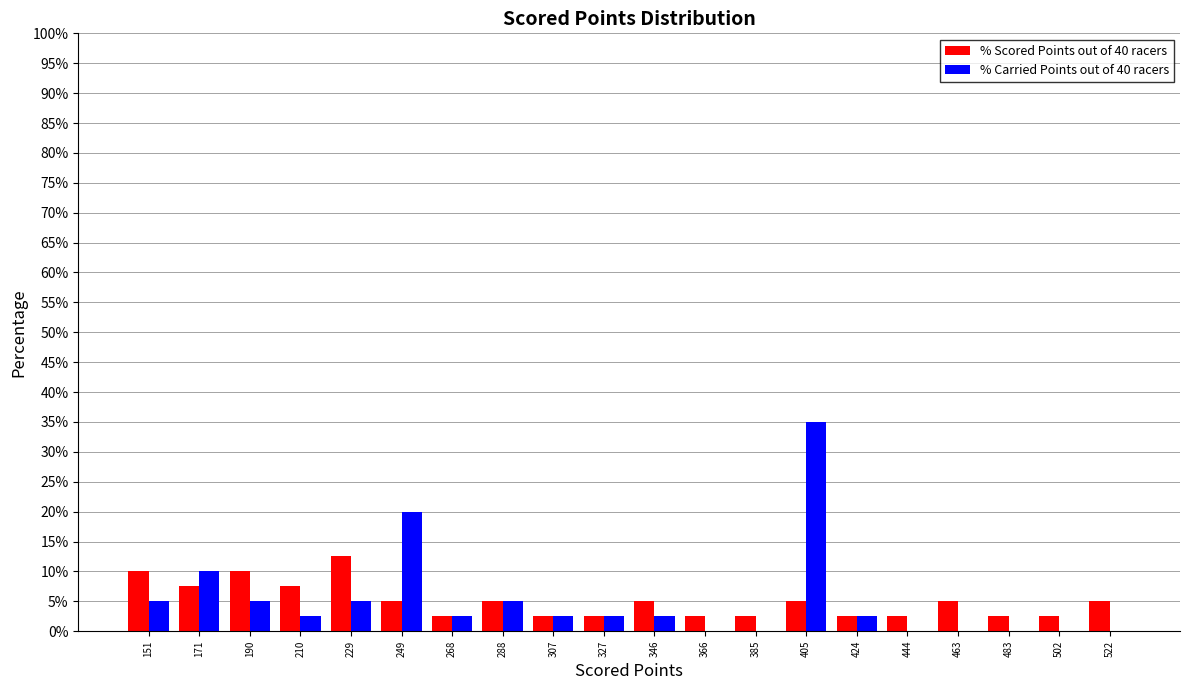

Reading left to right, list every range on the x-axis with the height of the bar of each series over it. Neither the bar edges nor the heights are printed on the chart, so give them approximately, as read against the axes.

142 to 162: % Scored Points out of 40 racers=10.0	% Carried Points out of 40 racers=5.0
162 to 180: % Scored Points out of 40 racers=7.5	% Carried Points out of 40 racers=10.0
180 to 200: % Scored Points out of 40 racers=10.0	% Carried Points out of 40 racers=5.0
200 to 220: % Scored Points out of 40 racers=7.5	% Carried Points out of 40 racers=2.5
220 to 240: % Scored Points out of 40 racers=12.5	% Carried Points out of 40 racers=5.0
240 to 258: % Scored Points out of 40 racers=5.0	% Carried Points out of 40 racers=20.0
258 to 278: % Scored Points out of 40 racers=2.5	% Carried Points out of 40 racers=2.5
278 to 298: % Scored Points out of 40 racers=5.0	% Carried Points out of 40 racers=5.0
298 to 318: % Scored Points out of 40 racers=2.5	% Carried Points out of 40 racers=2.5
318 to 336: % Scored Points out of 40 racers=2.5	% Carried Points out of 40 racers=2.5
336 to 356: % Scored Points out of 40 racers=5.0	% Carried Points out of 40 racers=2.5
356 to 376: % Scored Points out of 40 racers=2.5	% Carried Points out of 40 racers=0
376 to 396: % Scored Points out of 40 racers=2.5	% Carried Points out of 40 racers=0
396 to 414: % Scored Points out of 40 racers=5.0	% Carried Points out of 40 racers=35.0
414 to 434: % Scored Points out of 40 racers=2.5	% Carried Points out of 40 racers=2.5
434 to 454: % Scored Points out of 40 racers=2.5	% Carried Points out of 40 racers=0
454 to 474: % Scored Points out of 40 racers=5.0	% Carried Points out of 40 racers=0
474 to 492: % Scored Points out of 40 racers=2.5	% Carried Points out of 40 racers=0
492 to 512: % Scored Points out of 40 racers=2.5	% Carried Points out of 40 racers=0
512 to 532: % Scored Points out of 40 racers=5.0	% Carried Points out of 40 racers=0